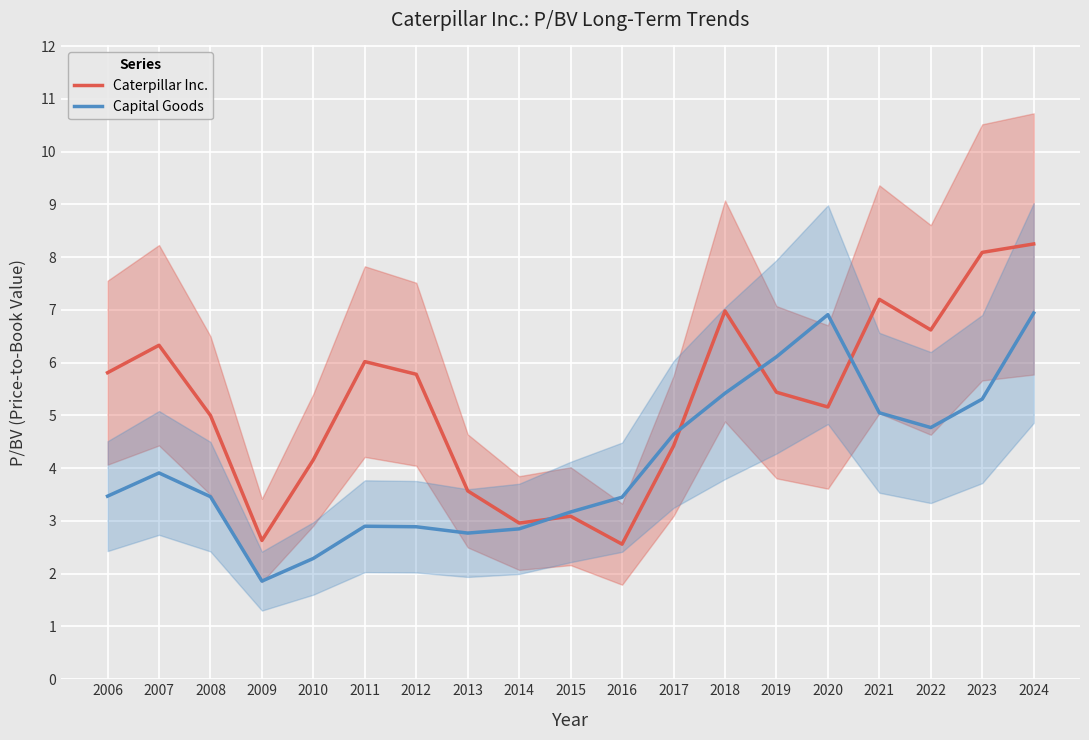

What is the difference between the highest and lowest values at 2007?

2.4